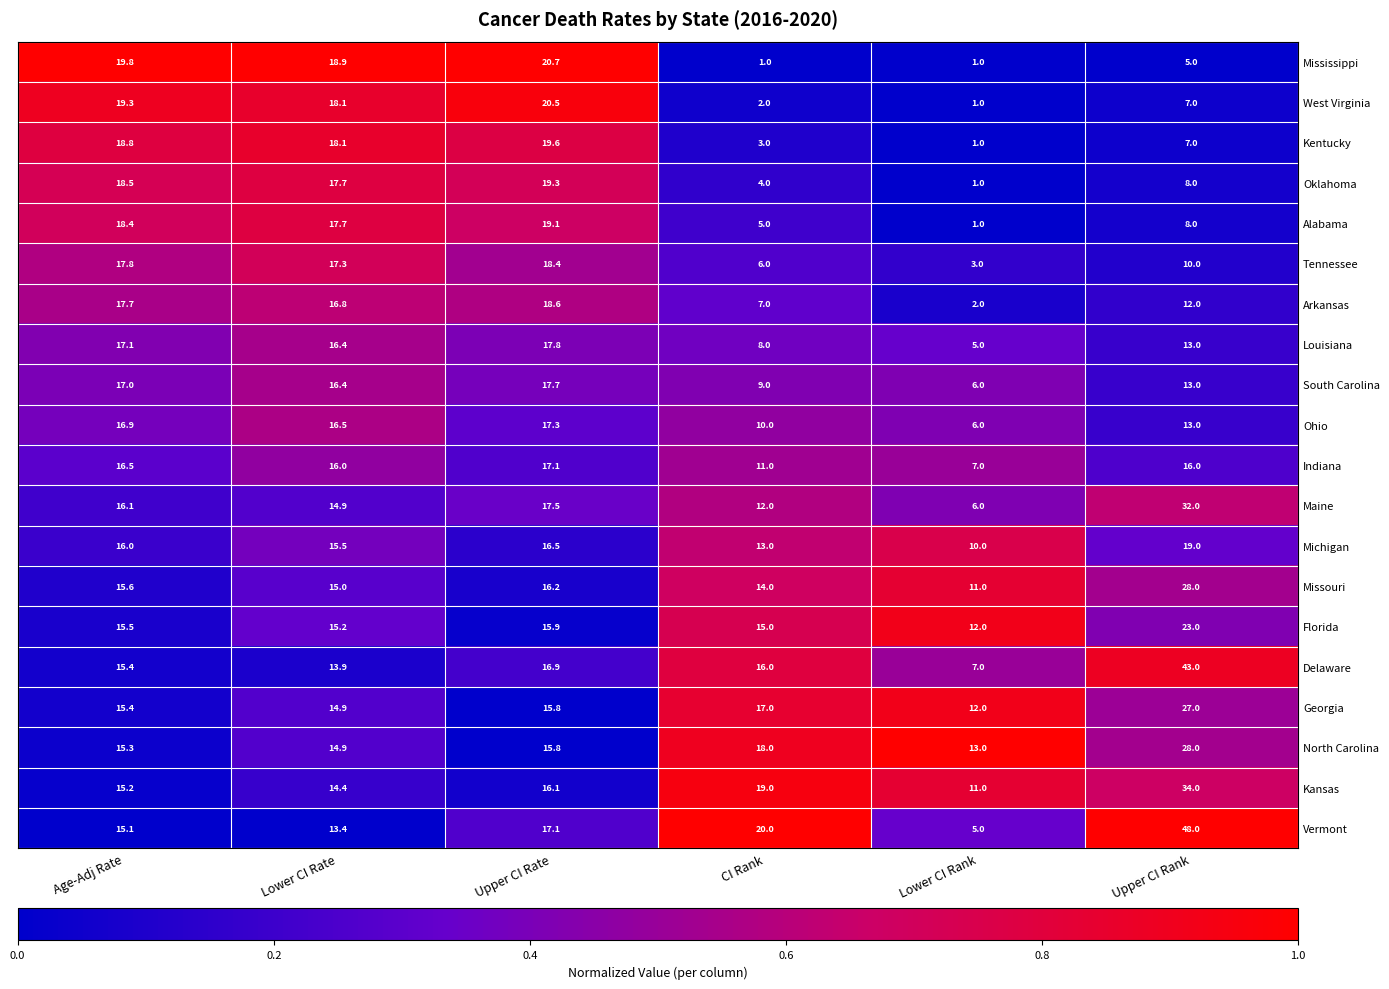

What is the total value across all series at Upper CI Rank?

394.0